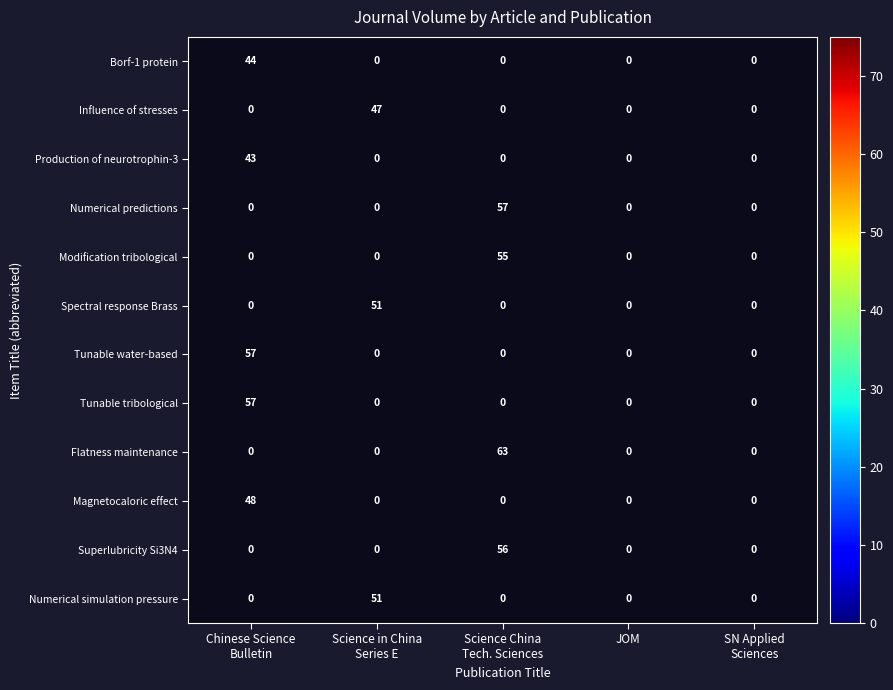

At which label is Magnetocaloric effect closest to 48?

Chinese Science Bulletin